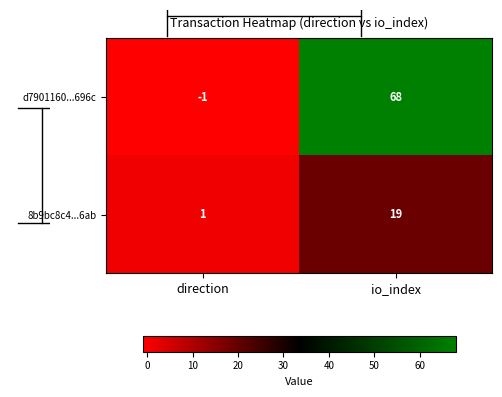

Which has a higher value, io_index or direction?

io_index